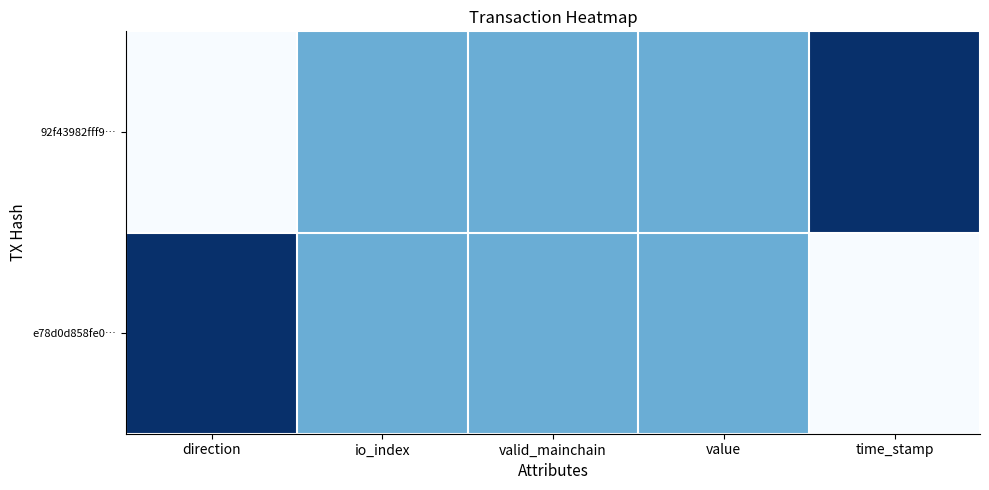

At which category does the chart reach its minimum across all series?

direction